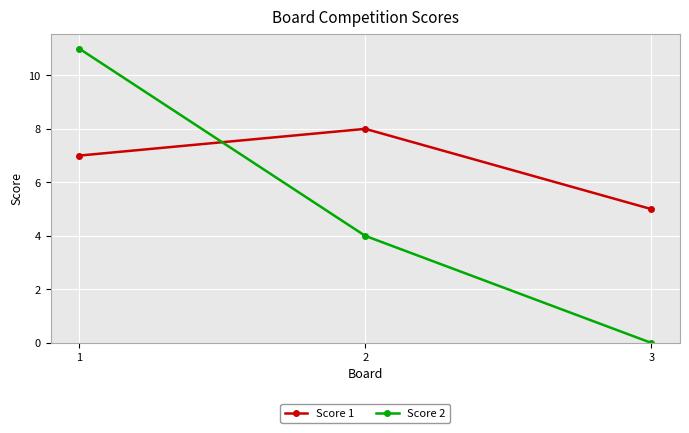

What is the difference between the highest and lowest values at 3?

5